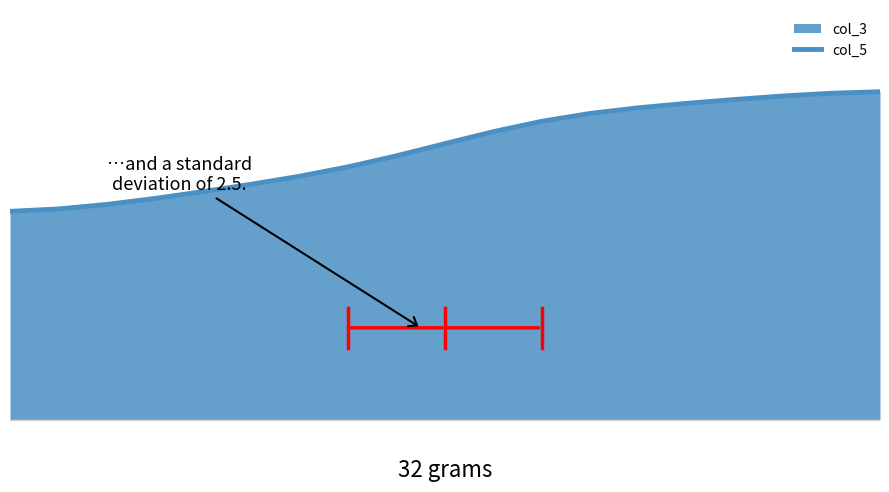

Reading right to left, extract all data points from this chart.

1.0	1.0	1.0	1.0	1.0	1.0	0.9	0.9	0.9	0.8	0.8	0.8	0.7	0.7	0.7	0.7	0.7	0.6	0.6